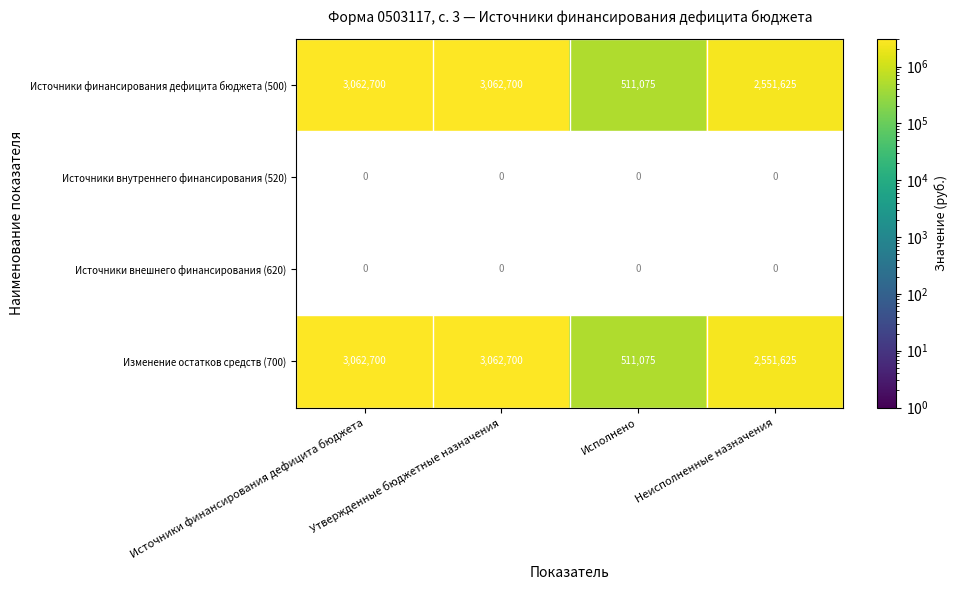

Where is Источники финансирования дефицита бюджета (500) nearest to the value 1786887?

Неисполненные назначения